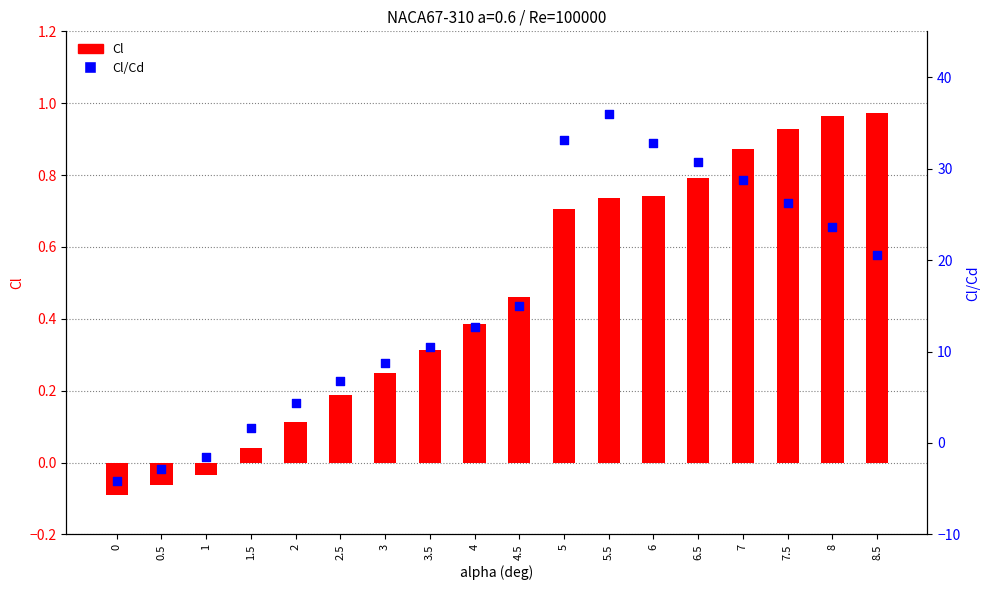

At which category is the sum across all series the highest?

5.5